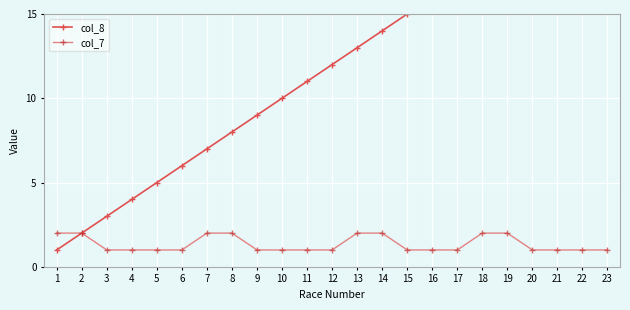

True or false: col_7 and col_8 intersect in this chart.

False